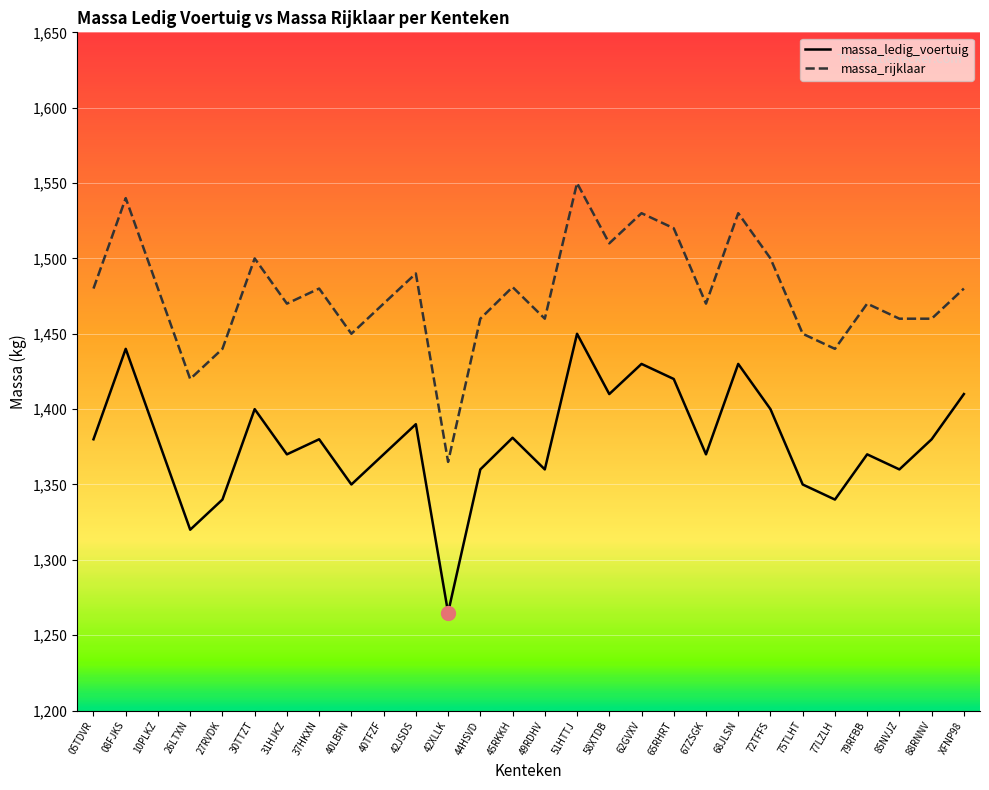

What is the difference between the second highest and second lowest values in the massa_rijklaar series?

120